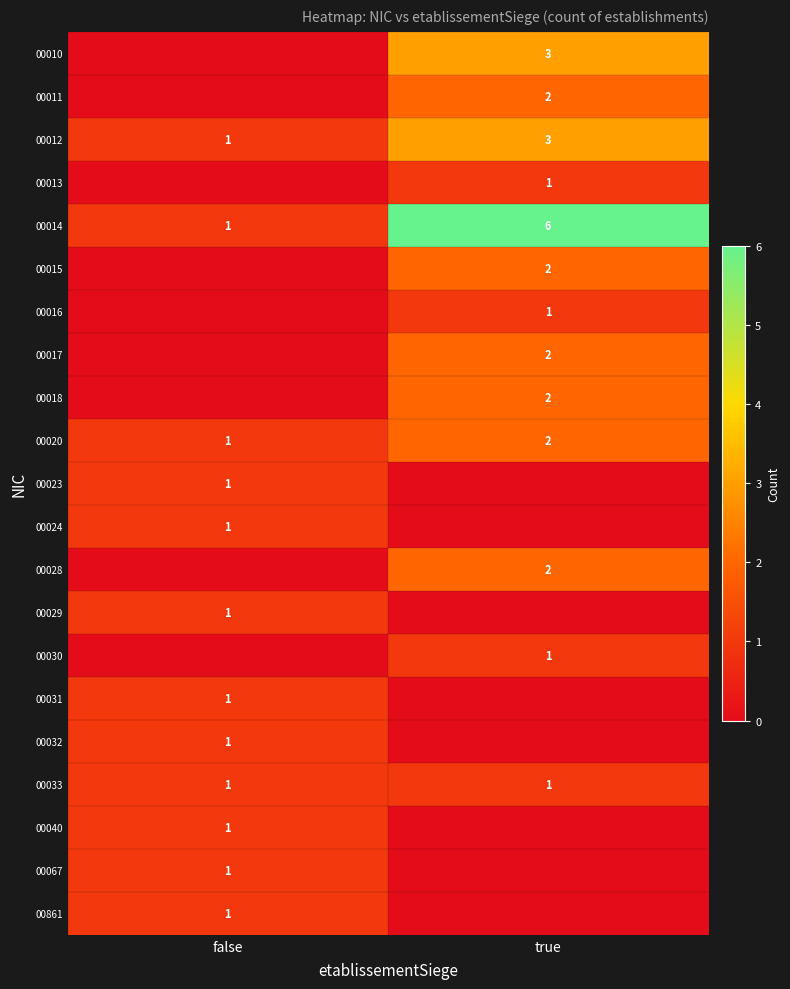

What is the sum of all 00012 values?

4